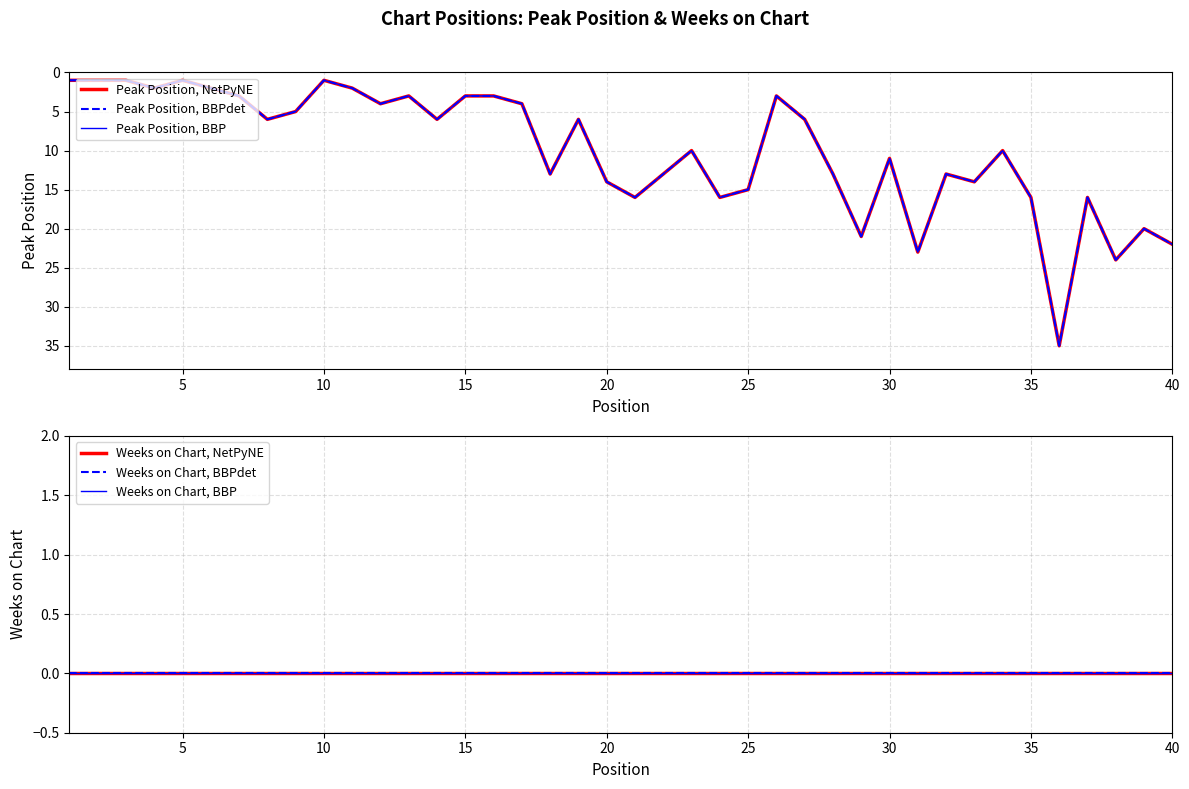

The Weeks on Chart, BBP series shows 0 at 10. True or false?

True